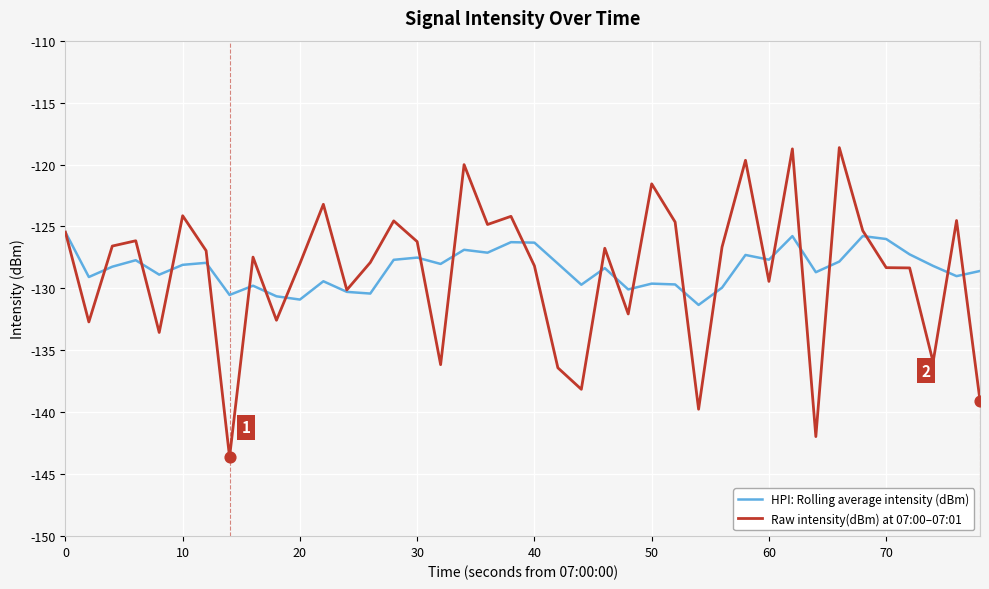

List the series in order of their peak value, highest first.

Raw intensity(dBm) at 07:00–07:01, HPI: Rolling average intensity (dBm)